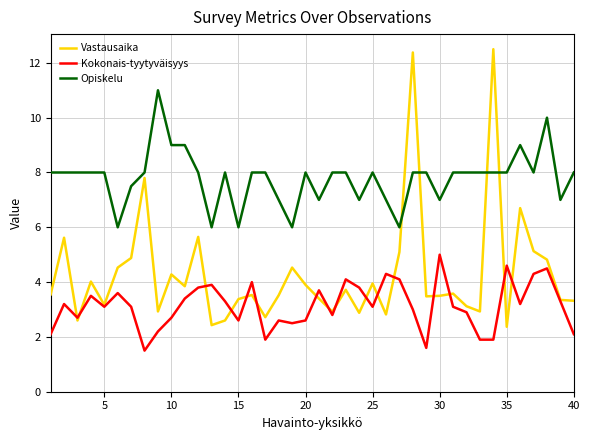

Which series ends up on top after the final intersection of Vastausaika and Kokonais-tyytyväisyys?

Vastausaika